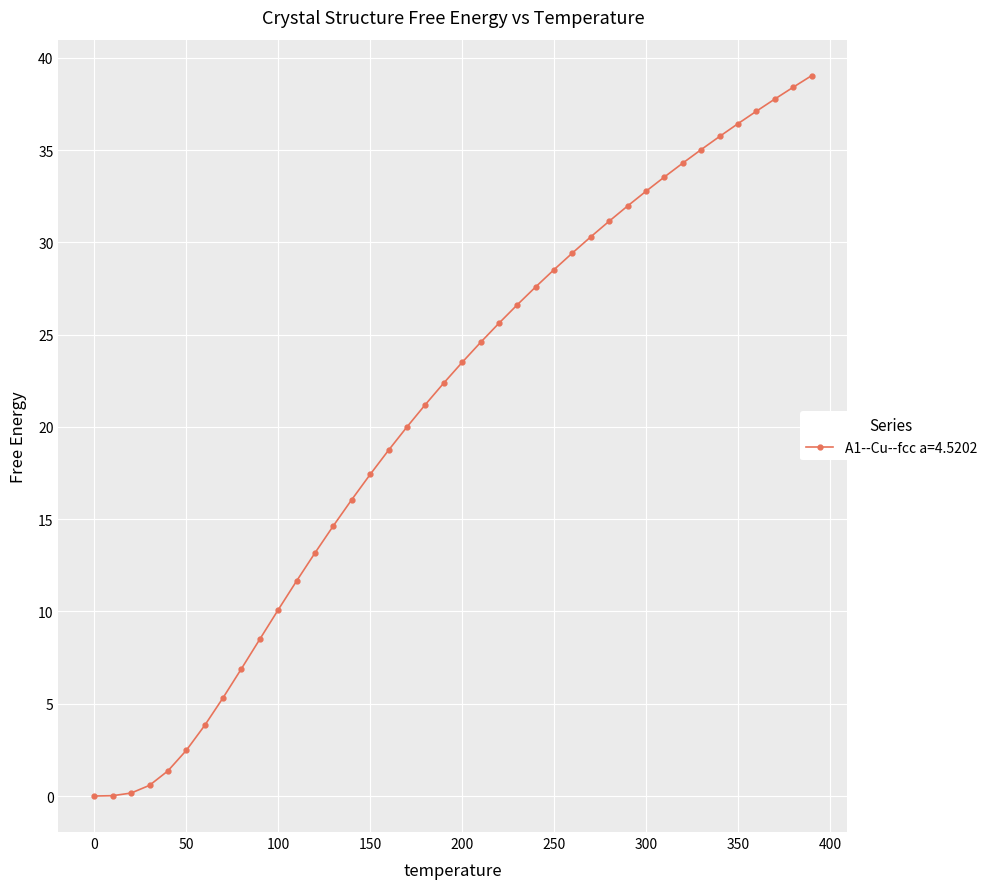

What is the difference between the maximum and minimum values?

39.0